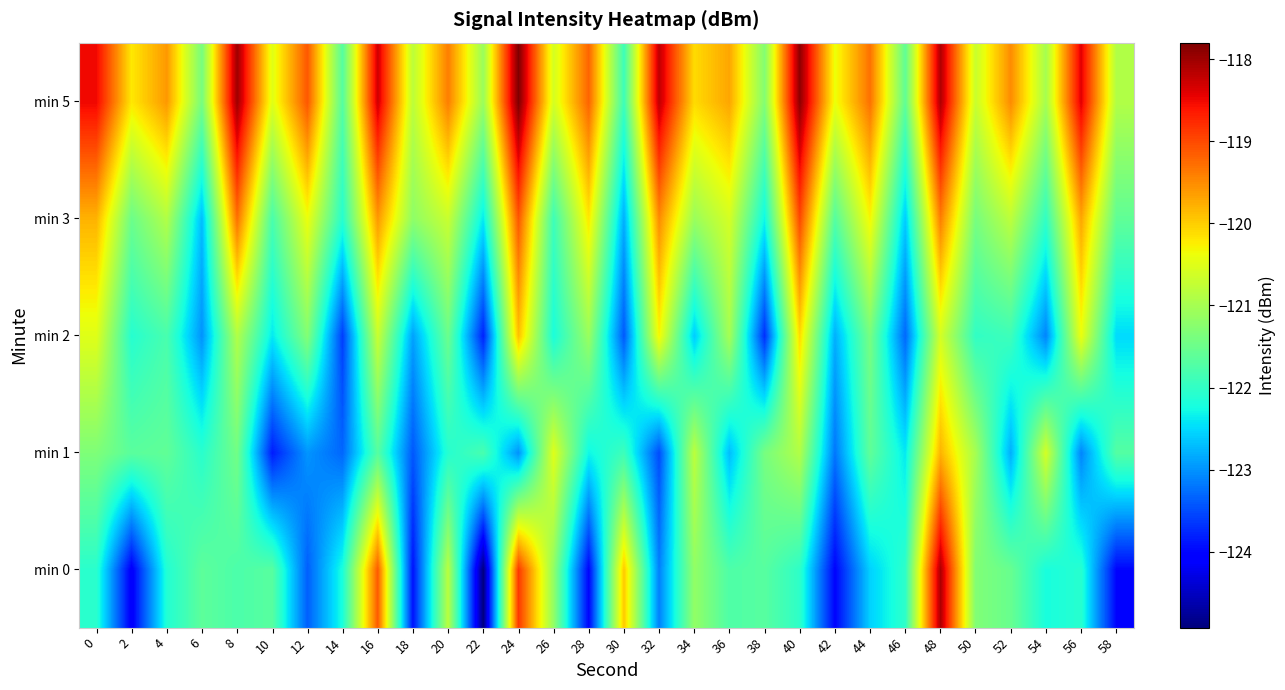

At which category is the sum across all series the highest?

48